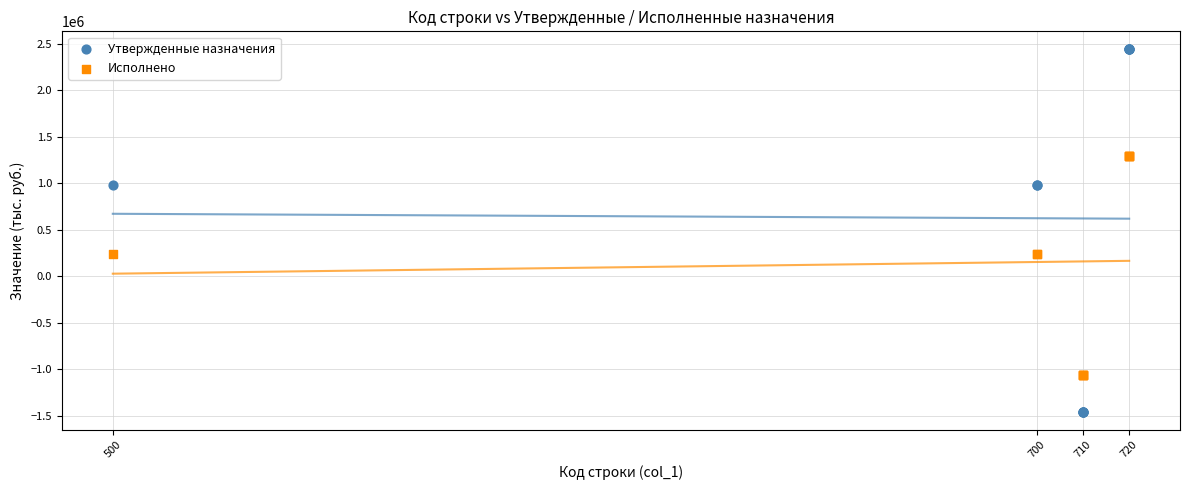

Which series has the widest spread of Y values?

Утвержденные назначения